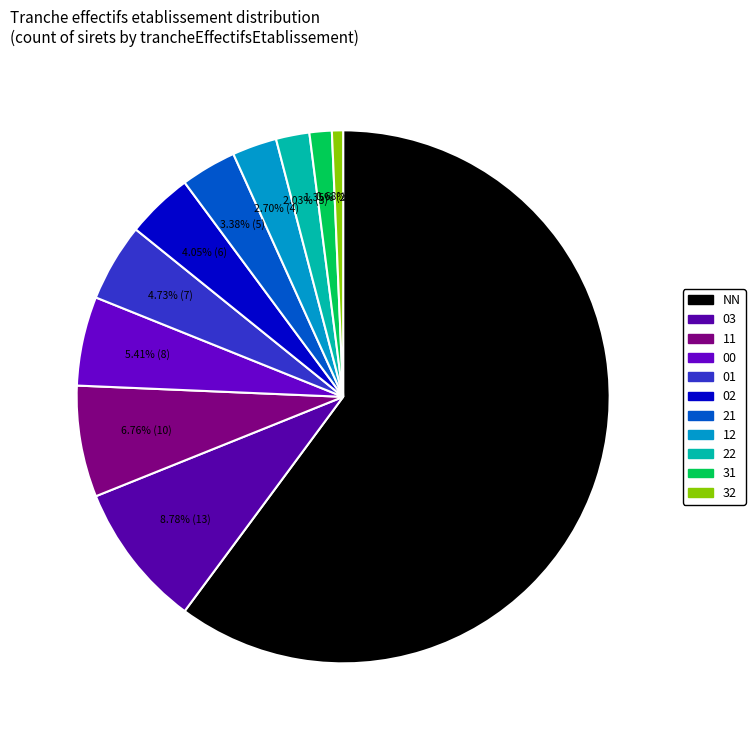

What portion of the pie excludes 12?

97.3%